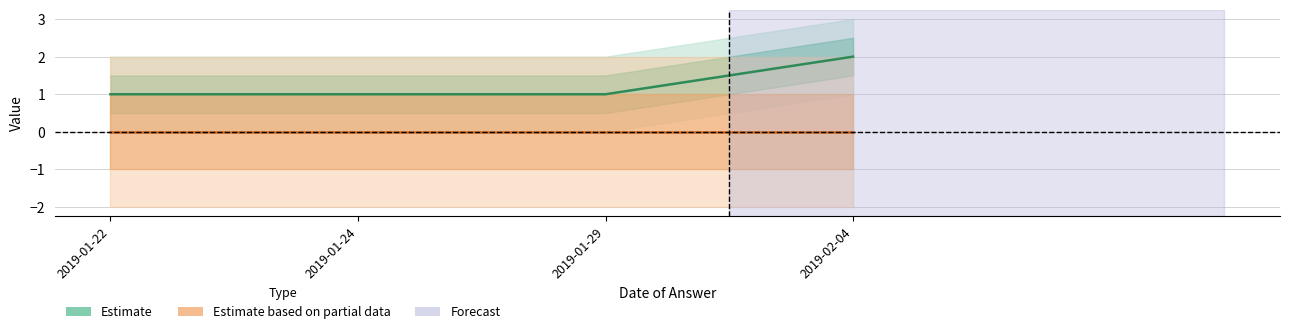

What is the total value across all series at 2019-02-04?

2